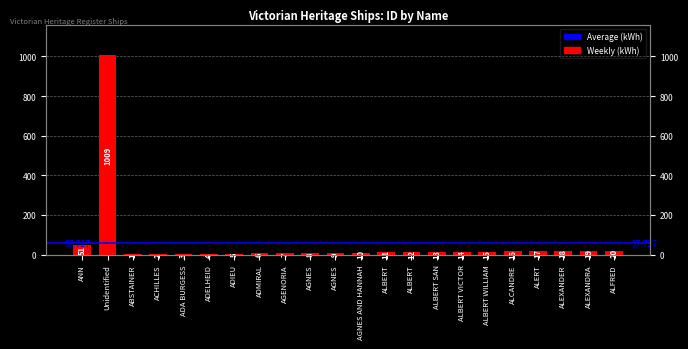

At which label does the data first exceed 12?

ANN